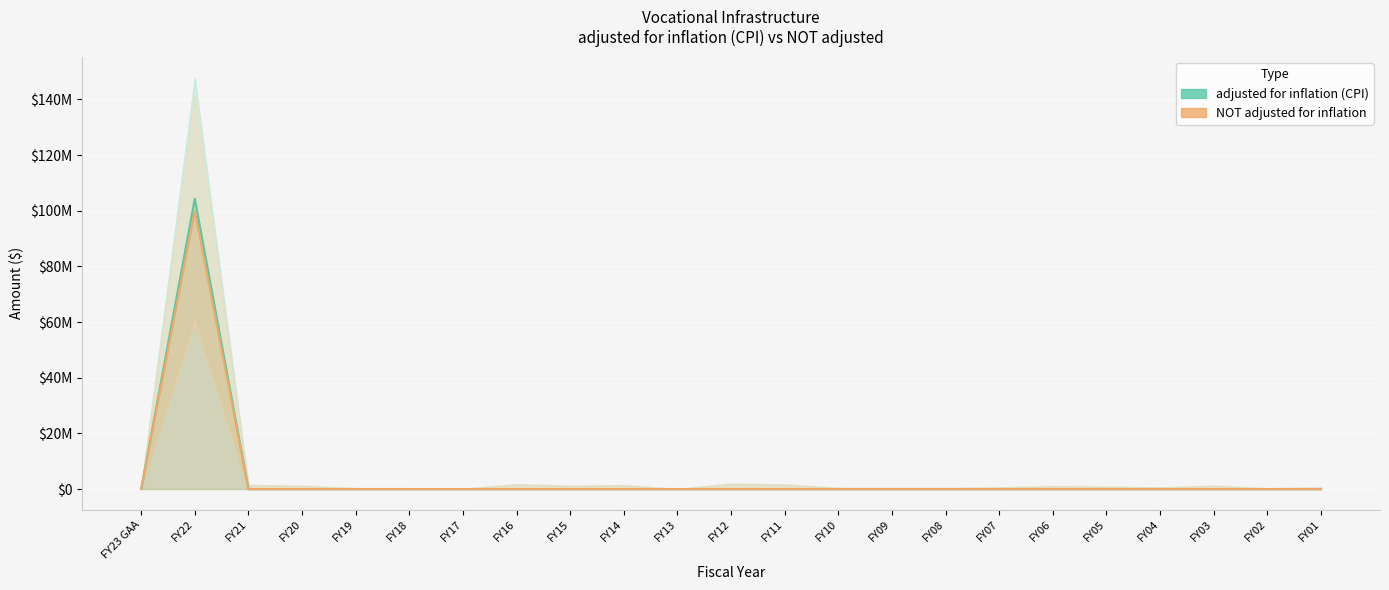

True or false: NOT adjusted for inflation and adjusted for inflation (CPI) cross at least once.

False